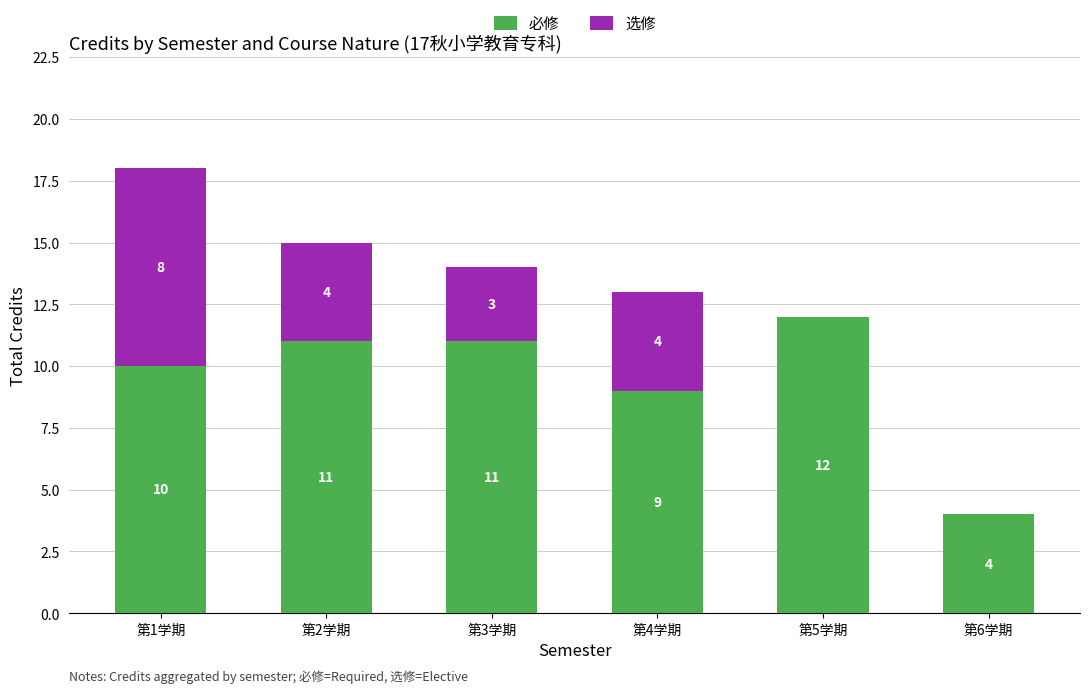

What is the sum of all 必修 values?

57